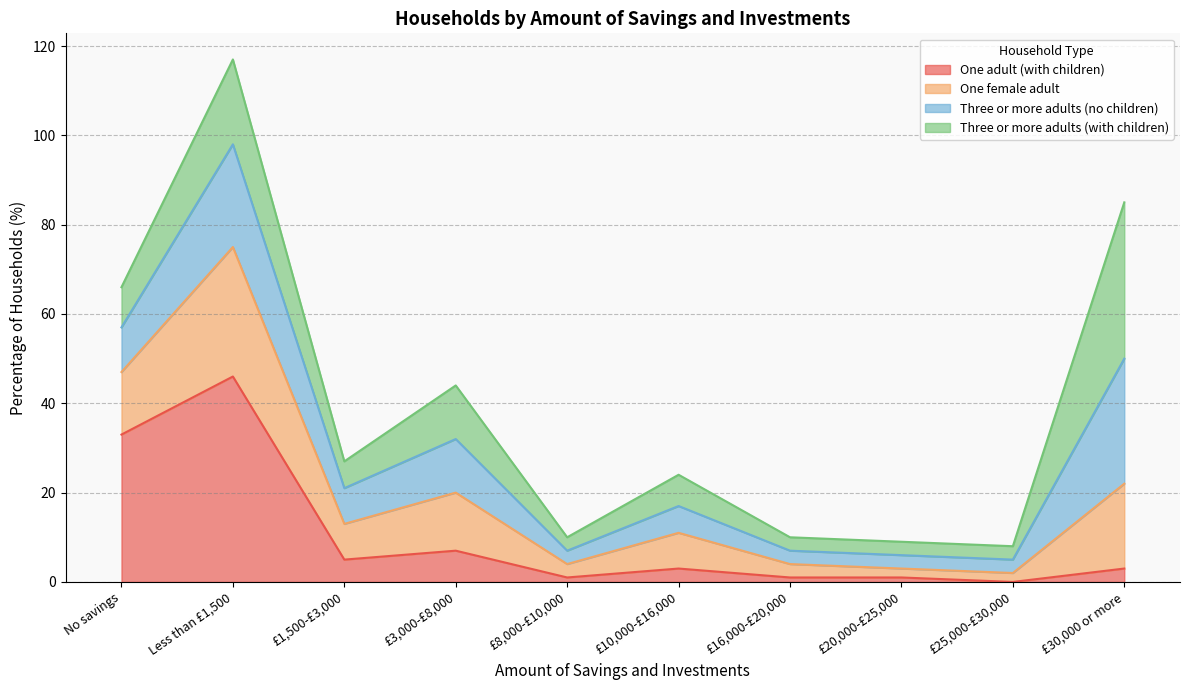

At which category is the sum across all series the highest?

Less than £1,500